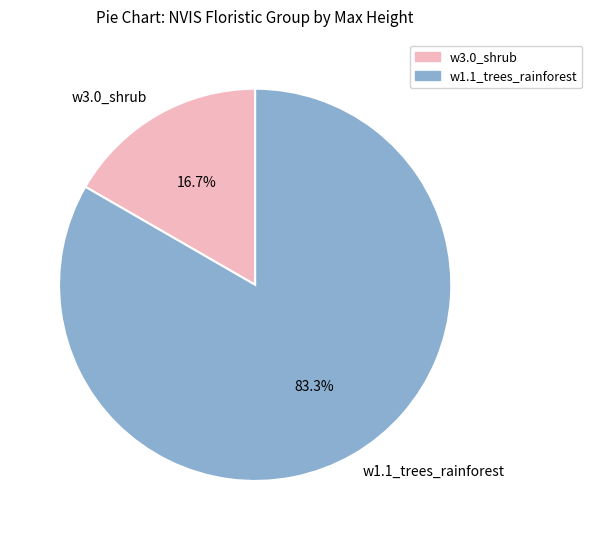

To the nearest percent, what is the difference between the largest and smallest slice percentages?

67%